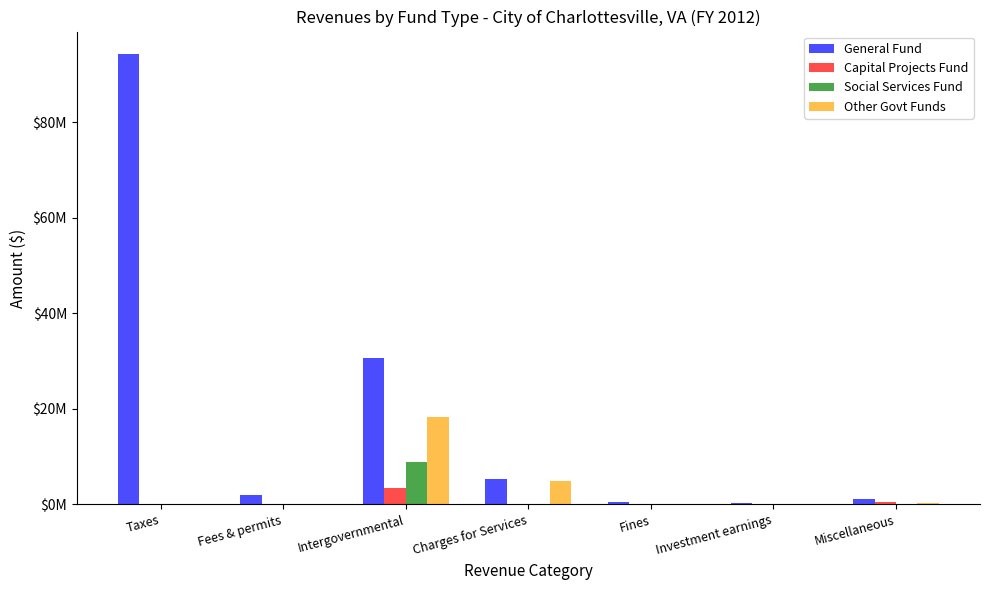

Rank the series at Taxes from highest to lowest value.

General Fund, Capital Projects Fund, Social Services Fund, Other Govt Funds